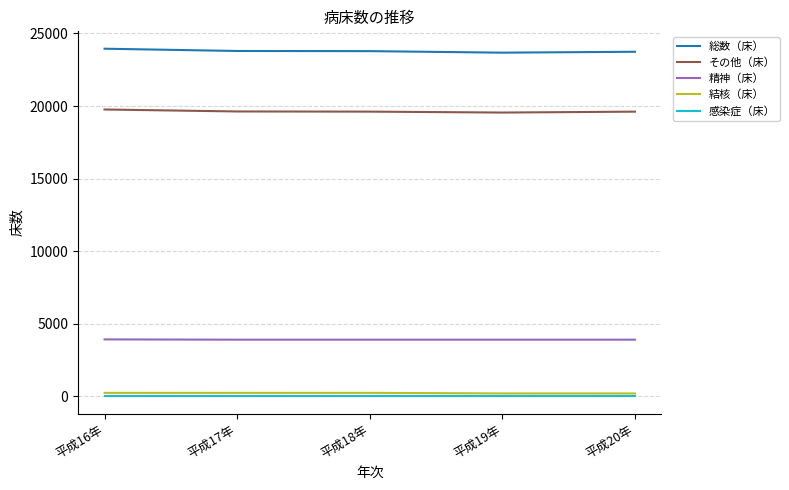

What is the difference between the highest and lowest values at 平成18年?

23776